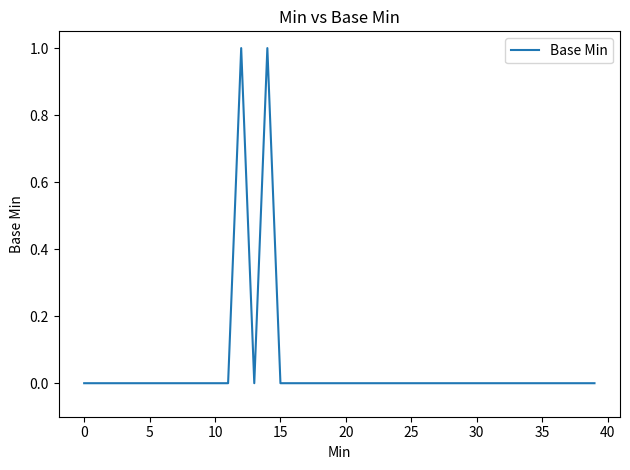

How many lines are shown in the chart?

1